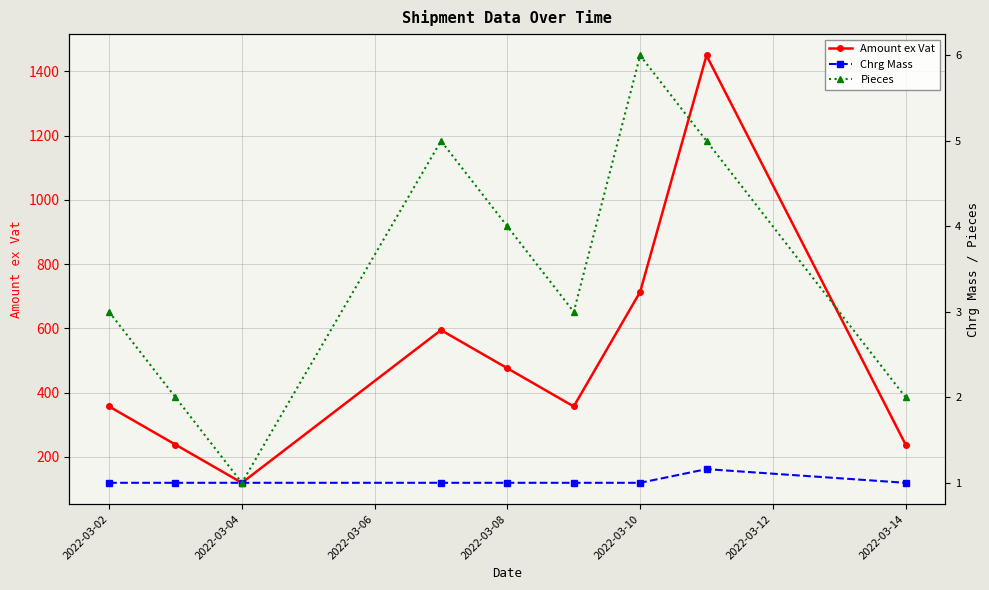

Which series has the largest total across all categories?

Amount ex Vat